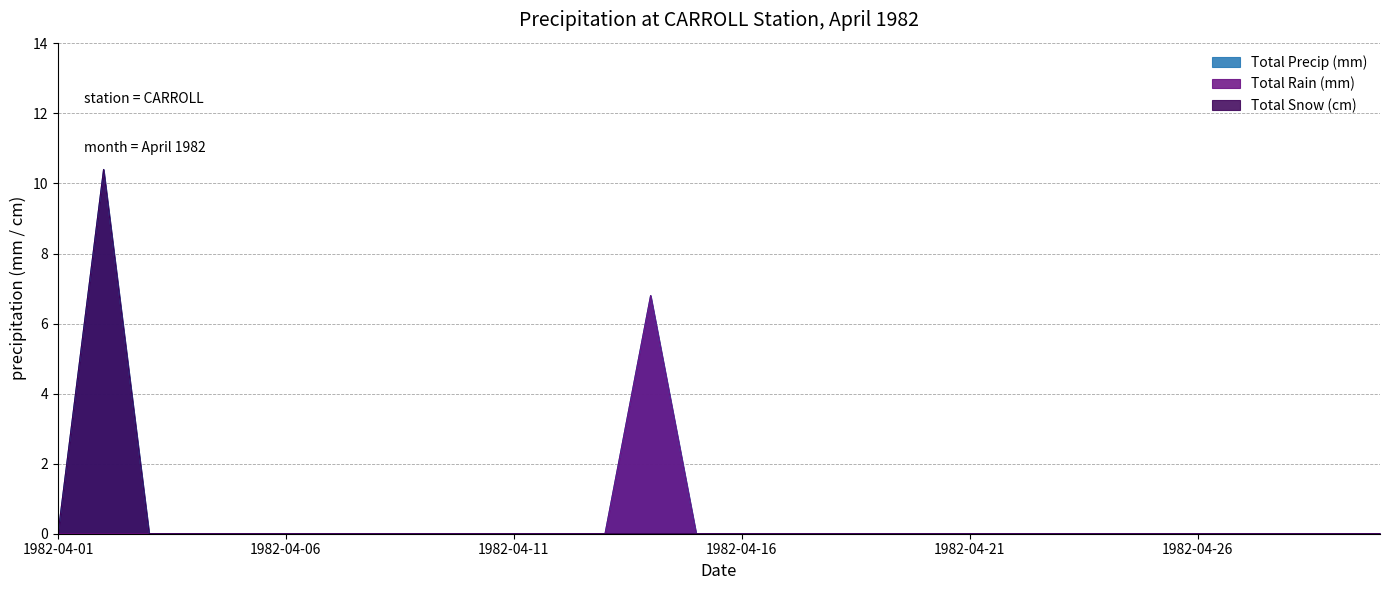

Reading left to right, list all the values displayed in this chart.

Total Precip (mm): 1982-04-01=0.0	1982-04-02=10.4	1982-04-03=0.0	1982-04-04=0.0	1982-04-05=0.0	1982-04-06=0.0	1982-04-07=0.0	1982-04-08=0.0	1982-04-09=0.0	1982-04-10=0.0	1982-04-11=0.0	1982-04-12=0.0	1982-04-13=0.0	1982-04-14=6.8	1982-04-15=0.0	1982-04-16=0.0	1982-04-17=0.0	1982-04-18=0.0	1982-04-19=0.0	1982-04-20=0.0	1982-04-21=0.0	1982-04-22=0.0	1982-04-23=0.0	1982-04-24=0.0	1982-04-25=0.0	1982-04-26=0.0	1982-04-27=0.0	1982-04-28=0.0	1982-04-29=0.0	1982-04-30=0.0
Total Rain (mm): 1982-04-01=0.0	1982-04-02=0.0	1982-04-03=0.0	1982-04-04=0.0	1982-04-05=0.0	1982-04-06=0.0	1982-04-07=0.0	1982-04-08=0.0	1982-04-09=0.0	1982-04-10=0.0	1982-04-11=0.0	1982-04-12=0.0	1982-04-13=0.0	1982-04-14=6.8	1982-04-15=0.0	1982-04-16=0.0	1982-04-17=0.0	1982-04-18=0.0	1982-04-19=0.0	1982-04-20=0.0	1982-04-21=0.0	1982-04-22=0.0	1982-04-23=0.0	1982-04-24=0.0	1982-04-25=0.0	1982-04-26=0.0	1982-04-27=0.0	1982-04-28=0.0	1982-04-29=0.0	1982-04-30=0.0
Total Snow (cm): 1982-04-01=0.0	1982-04-02=10.4	1982-04-03=0.0	1982-04-04=0.0	1982-04-05=0.0	1982-04-06=0.0	1982-04-07=0.0	1982-04-08=0.0	1982-04-09=0.0	1982-04-10=0.0	1982-04-11=0.0	1982-04-12=0.0	1982-04-13=0.0	1982-04-14=0.0	1982-04-15=0.0	1982-04-16=0.0	1982-04-17=0.0	1982-04-18=0.0	1982-04-19=0.0	1982-04-20=0.0	1982-04-21=0.0	1982-04-22=0.0	1982-04-23=0.0	1982-04-24=0.0	1982-04-25=0.0	1982-04-26=0.0	1982-04-27=0.0	1982-04-28=0.0	1982-04-29=0.0	1982-04-30=0.0